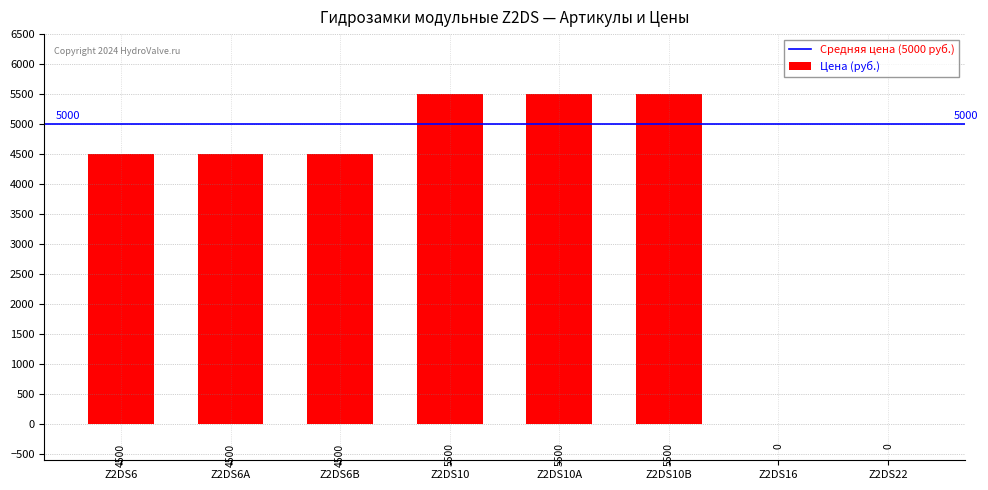

The chart shows a value of 5500 at Z2DS10B. True or false?

True